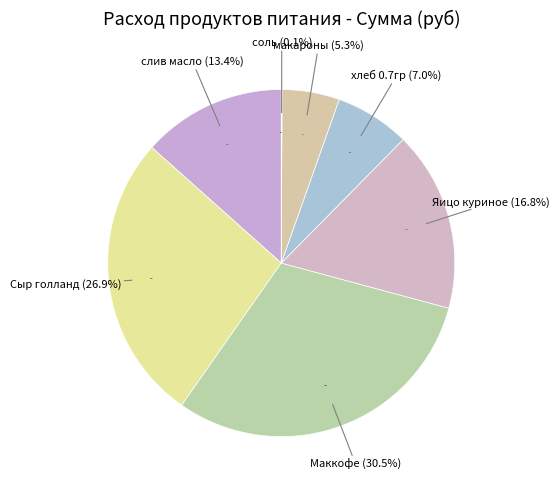

Combined, what portion of the pie is Яицо куриное and слив масло?

30.2%